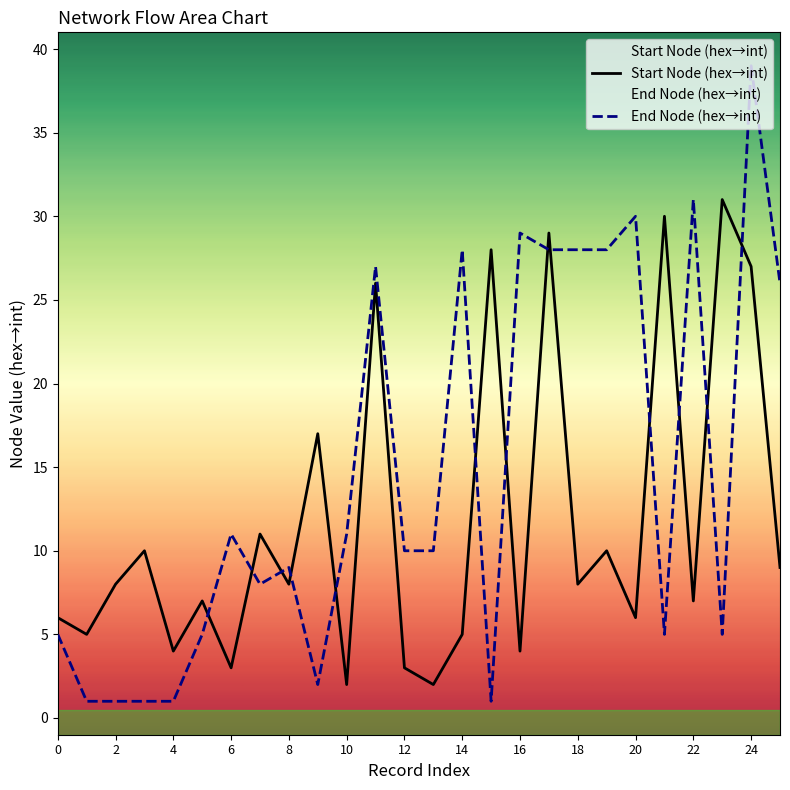

What is the total value across all series at 0?

11